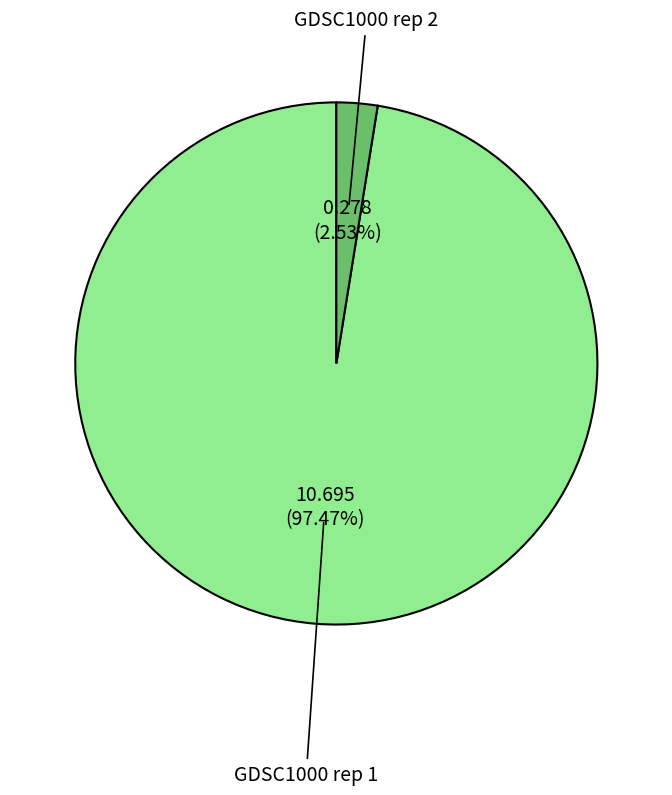

Rank the categories by value from highest to lowest.

GDSC1000 rep 1, GDSC1000 rep 2